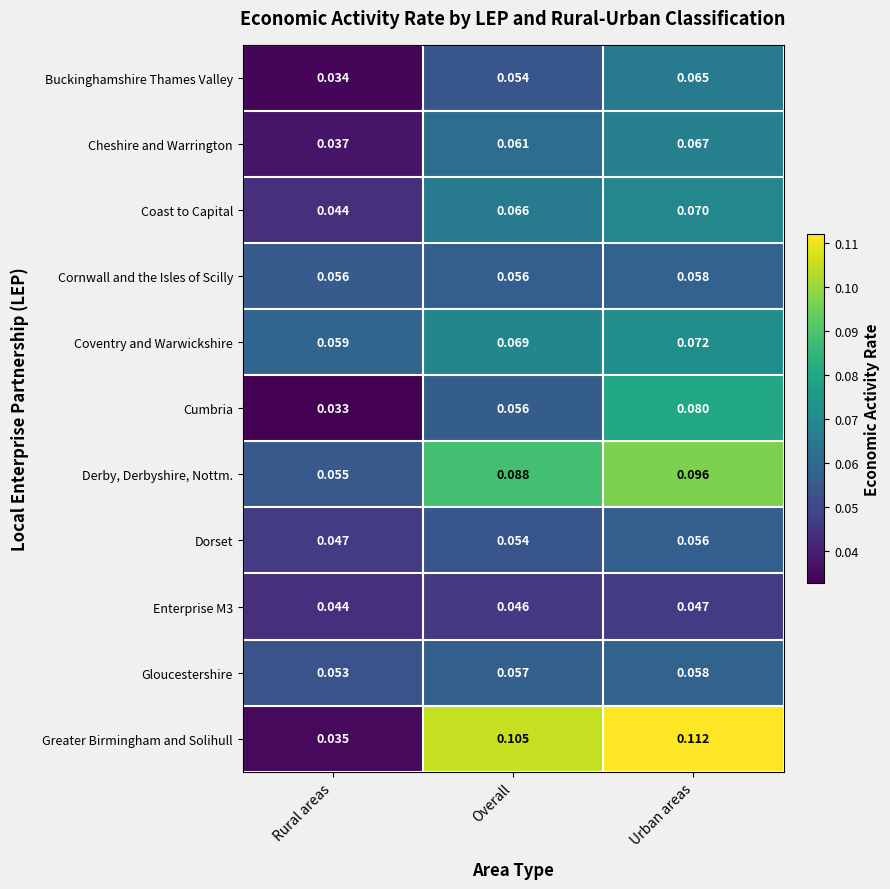

List the labels in order of Coast to Capital value, smallest first.

Rural areas, Overall, Urban areas